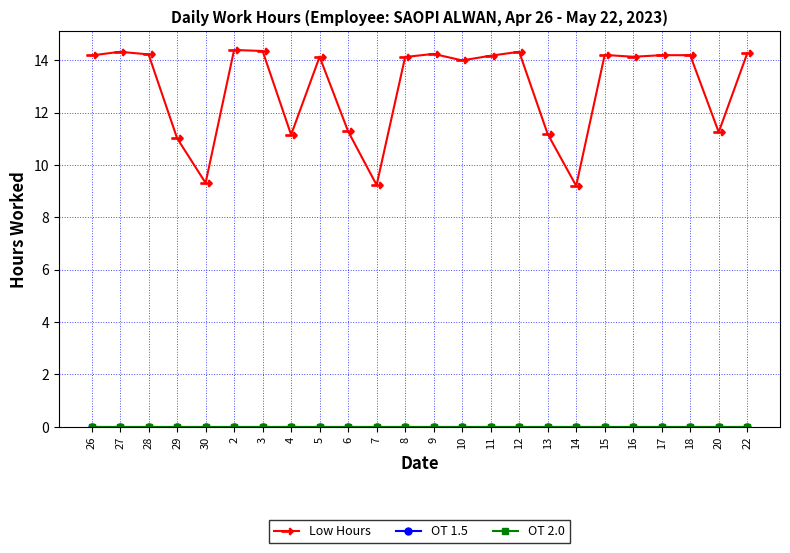

Is the value of OT 2.0 at 5 greater than the value of Low Hours at 22?

No